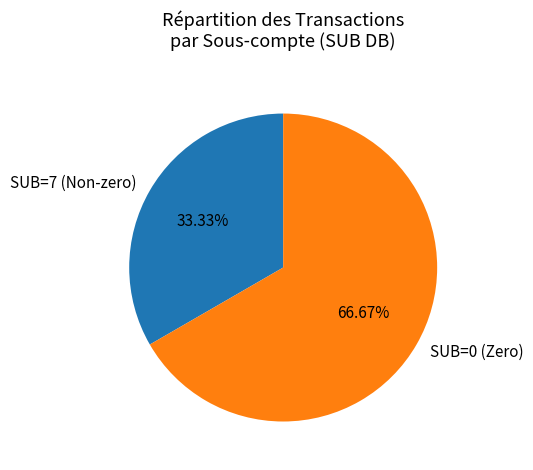

What is the smallest slice in the pie chart?

SUB=7 (Non-zero)